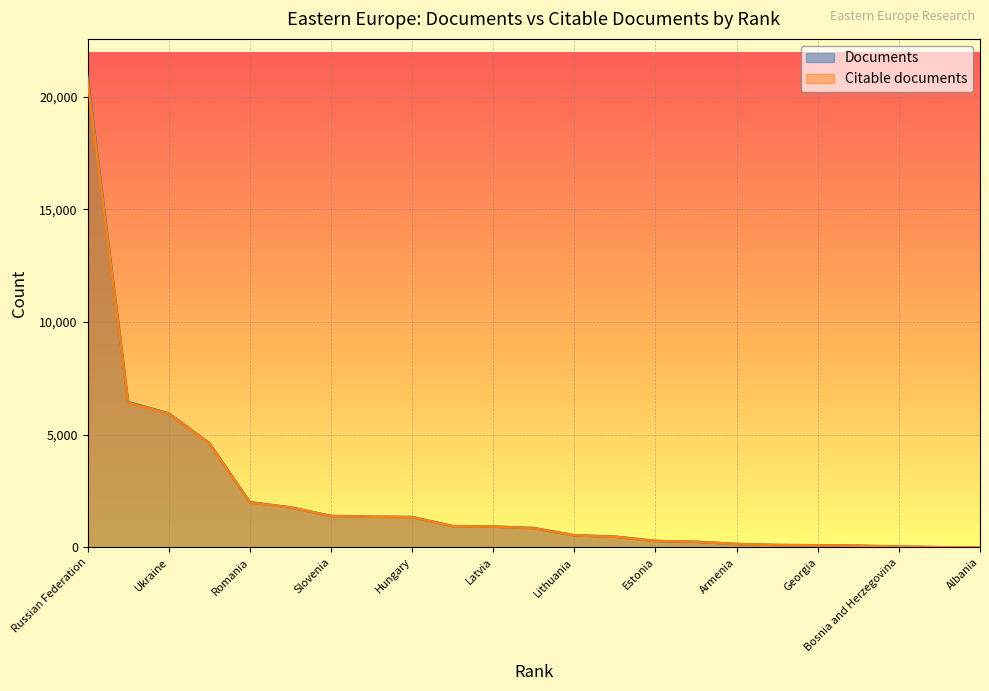

What is the difference between the maximum and minimum values in the Citable documents series?

20719